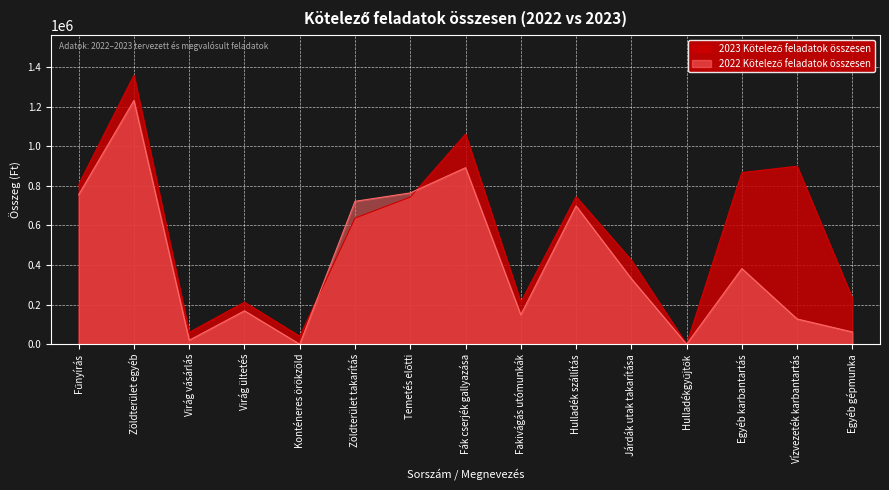

How many values in the 2023 Kötelező feladatok összesen series exceed 636900?

7